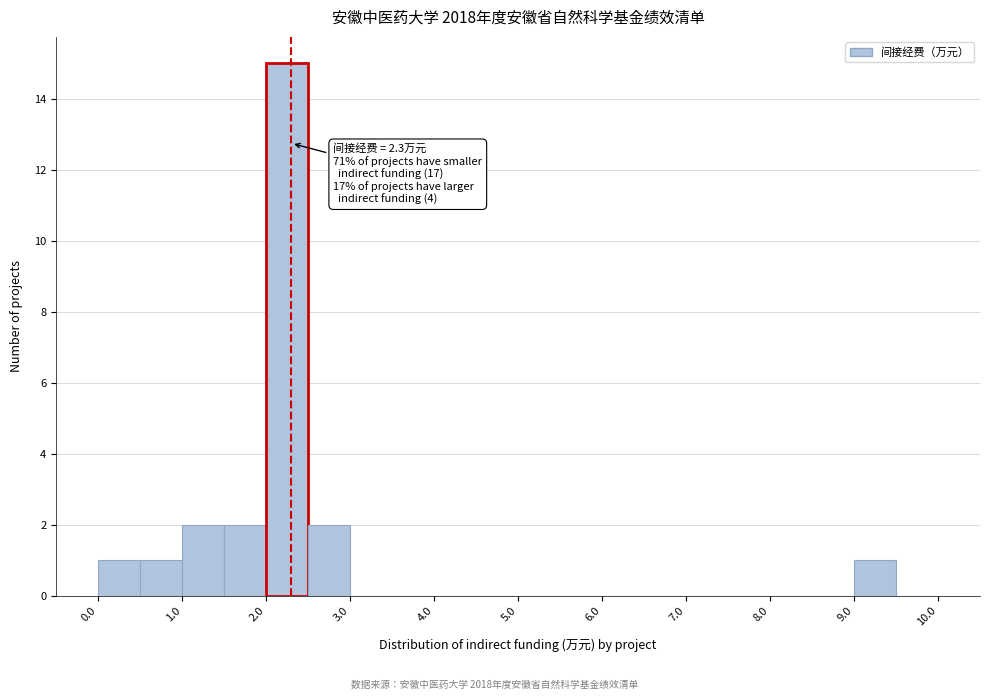

Over which range of the x-axis is the bar tallest?

2.0 to 2.5